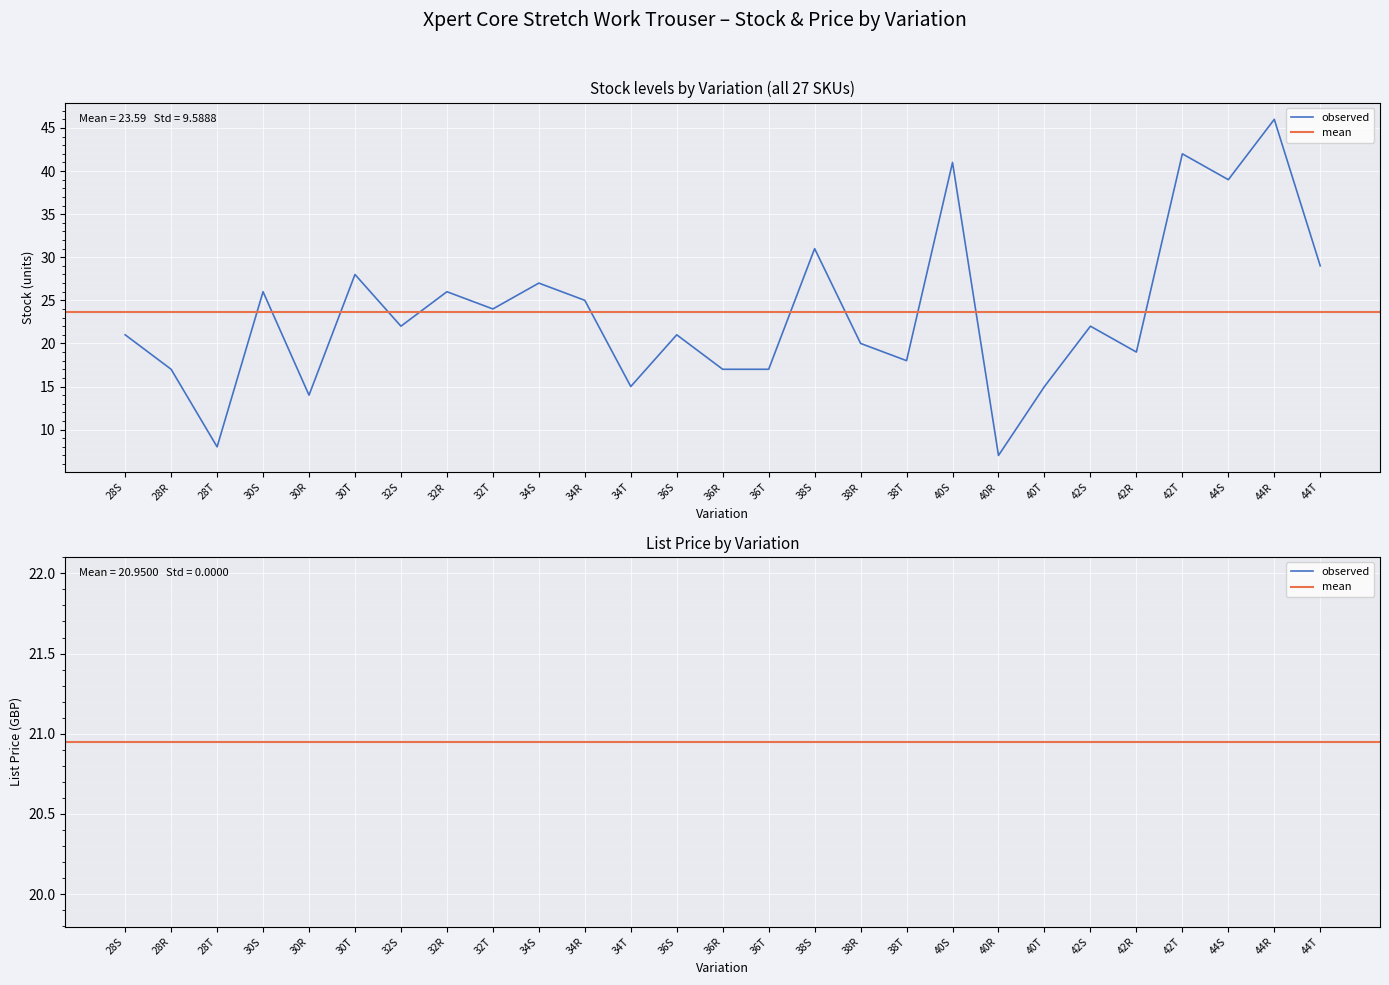

What is the label of the 12th point from the left?

34T